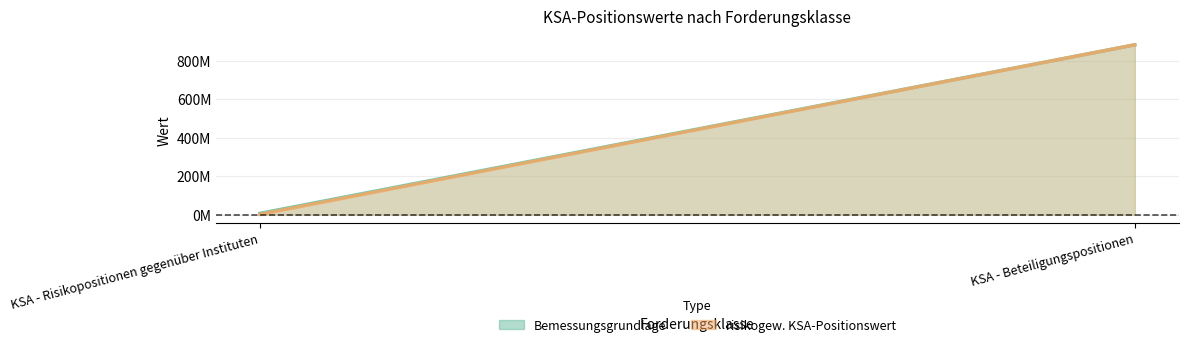

Reading left to right, what are all the values shown in this chart?

Bemessungsgrundlage: 6485460.8	883835779.3
risikogew. KSA-Positionswert: 1297092.2	883835779.3